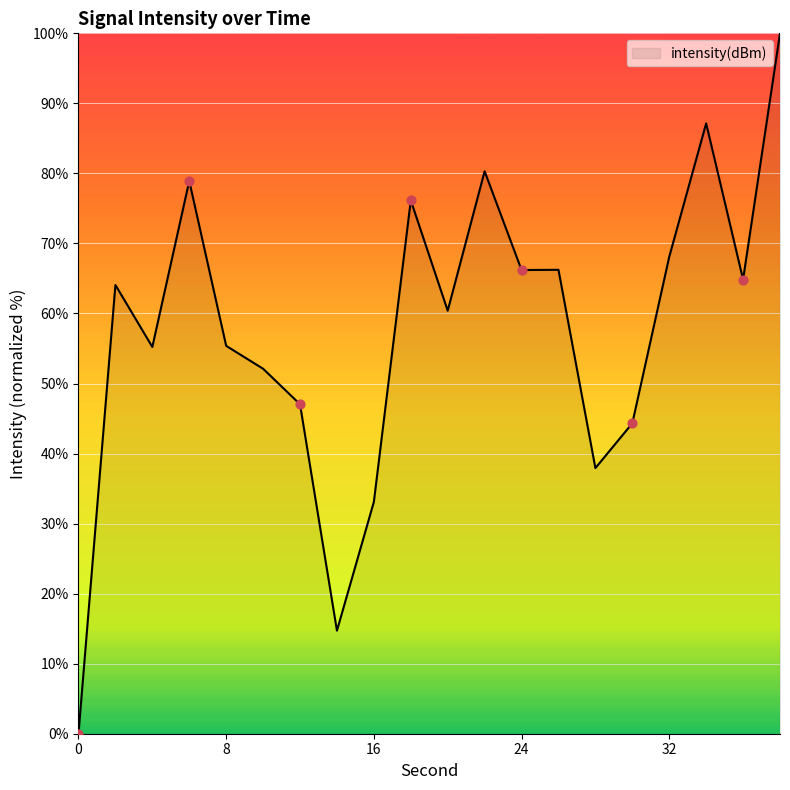

What is the difference between the maximum and minimum values?

100.0